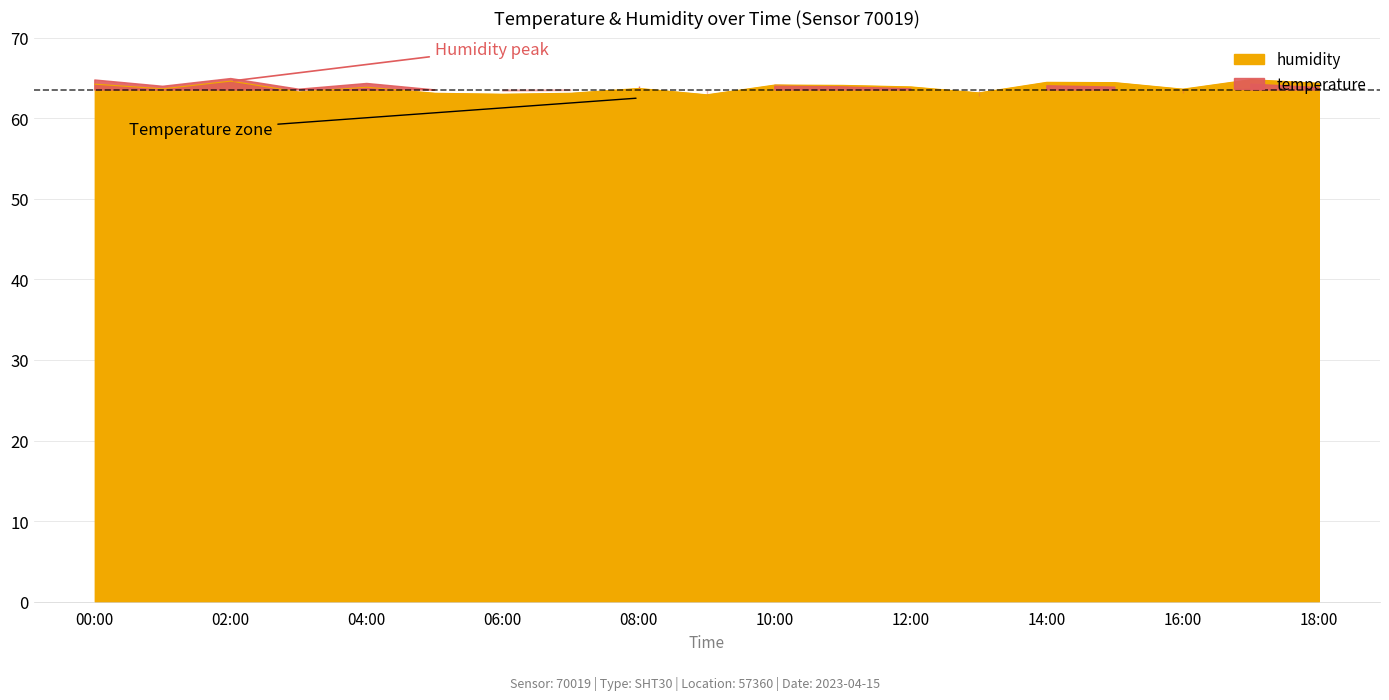

Reading right to left, what are all the values shown in this chart?

64.3	64.8	63.6	64.4	64.5	63.1	63.9	64.1	64.1	62.9	63.7	63.1	63.0	63.1	63.8	63.2	64.6	63.6	64.2